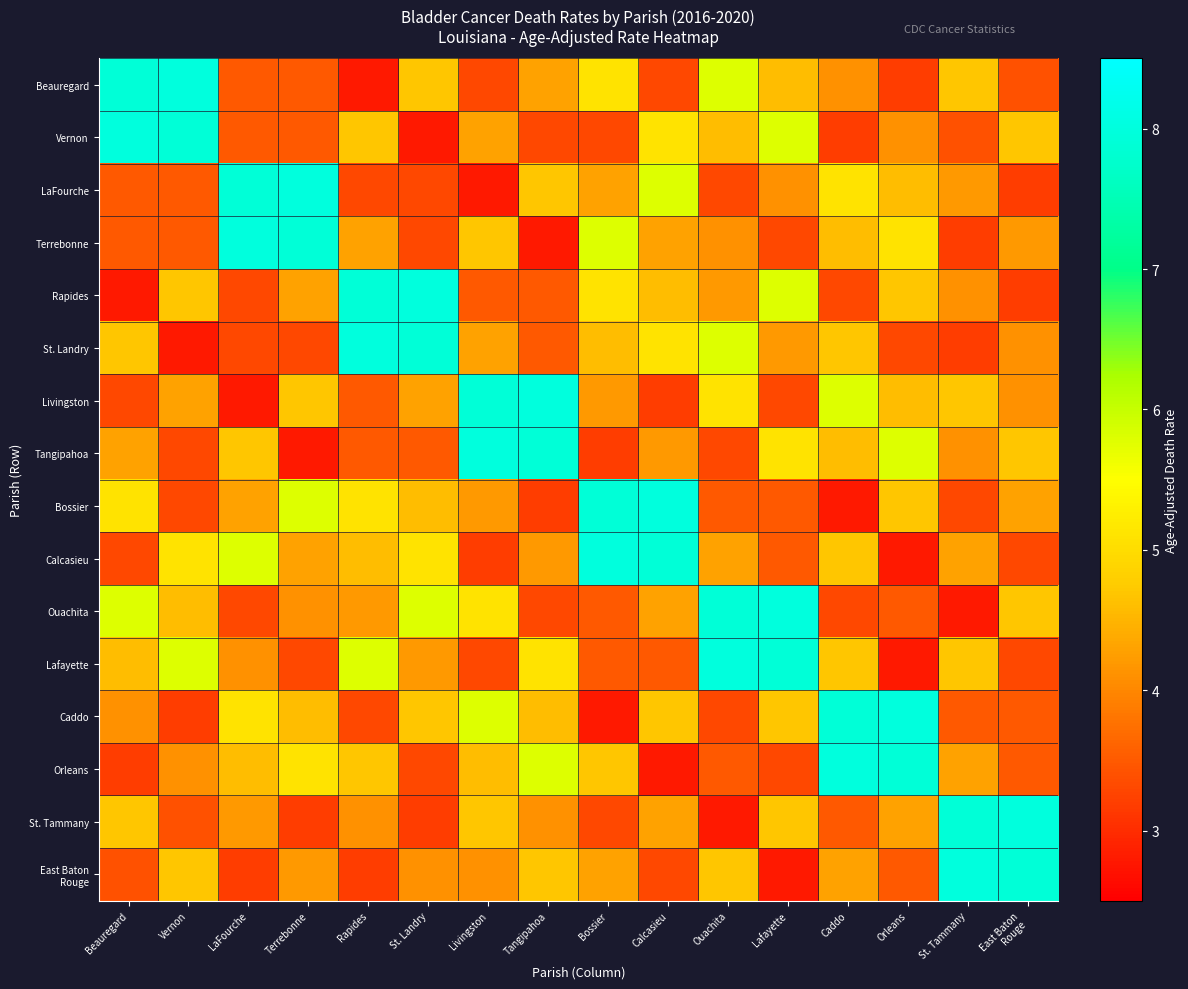

List the series in order of their peak value, highest first.

Beauregard, Vernon, LaFourche, Terrebonne, Rapides, St. Landry, Livingston, Tangipahoa, Bossier, Calcasieu, Ouachita, Lafayette, Caddo, Orleans, St. Tammany, East Baton Rouge